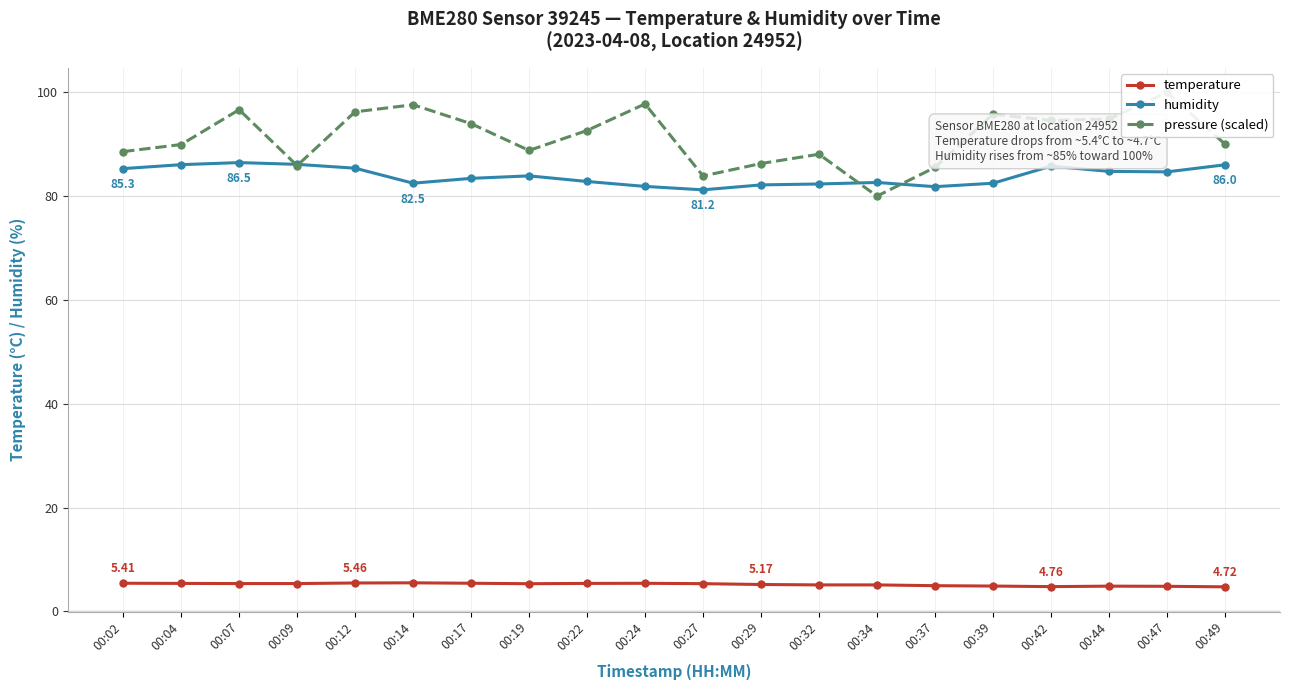

What is the greatest value displayed?

100.0